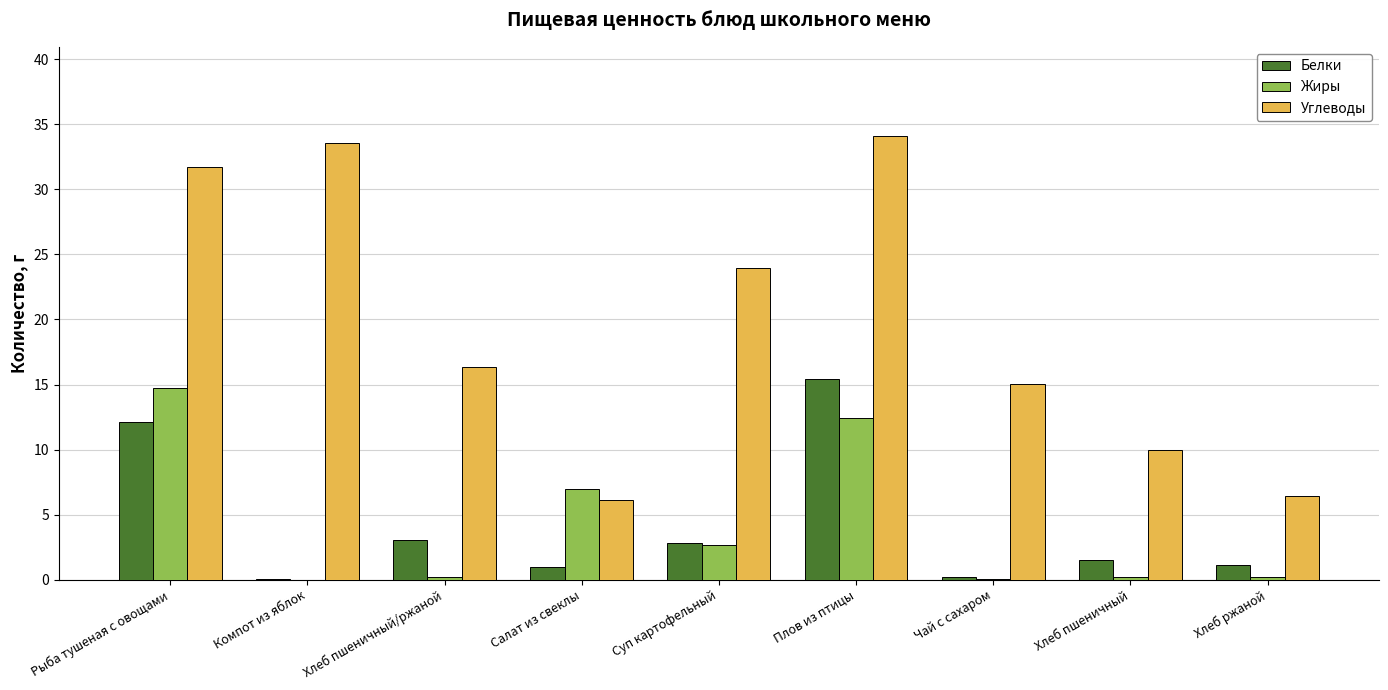

True or false: Белки has a value of 2.8 at Суп картофельный.

True